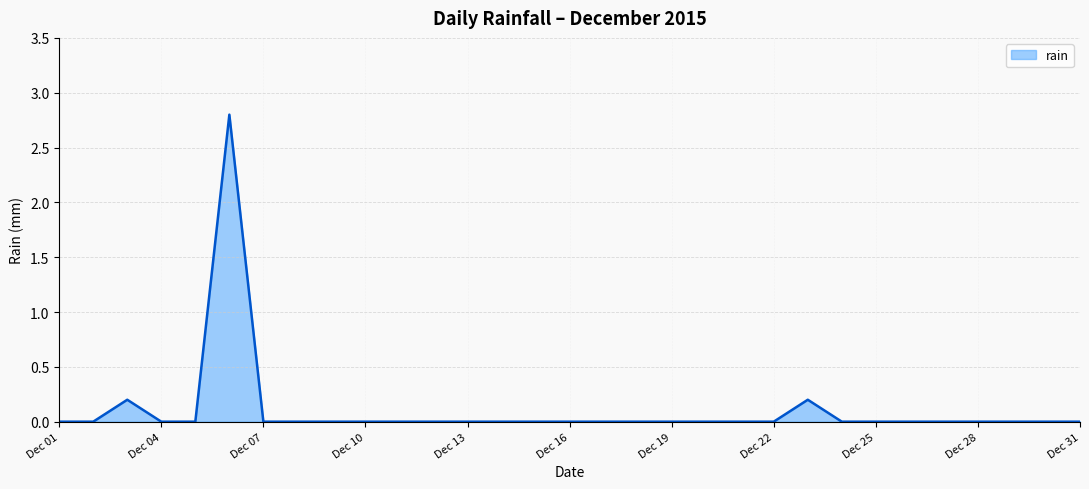

What is the difference between the maximum and minimum values?

2.8